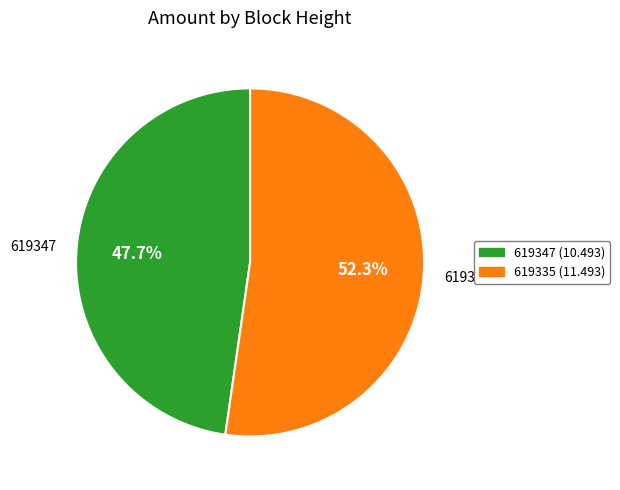

To the nearest percent, what is the difference between the 619335 and 619347 slice percentages?

5%